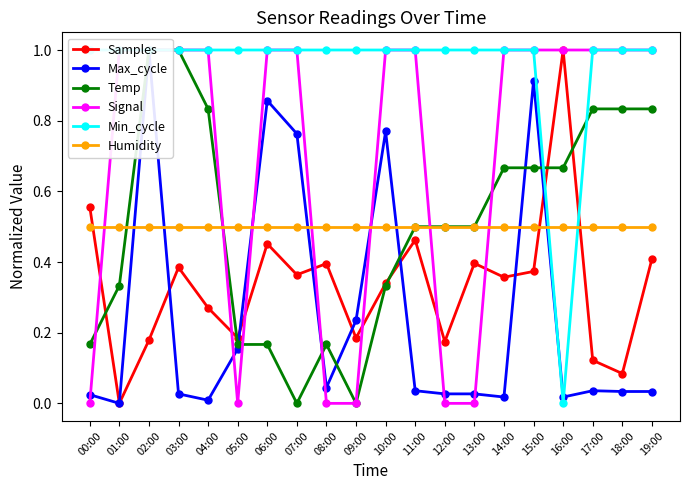

At which category is the sum across all series the highest?

02:00